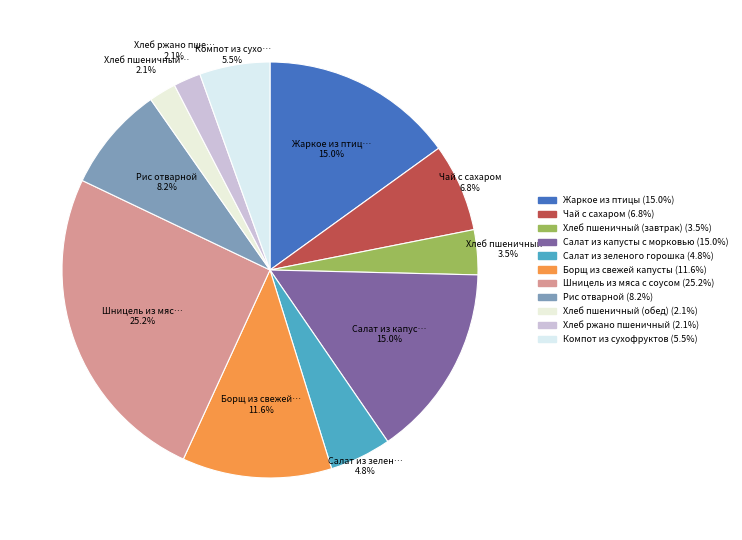

Does Салат из зеленого горошка account for over 50% of the chart?

No